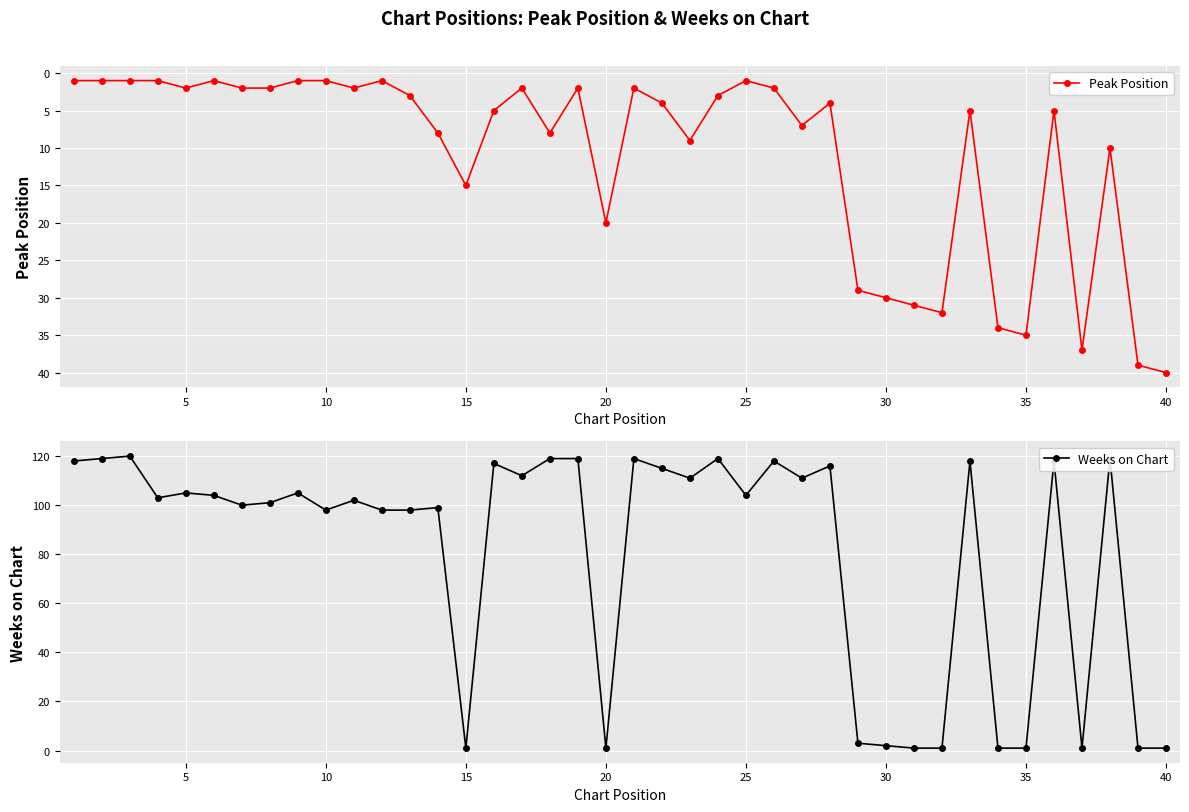

True or false: Peak Position and Weeks on Chart cross at least once.

True